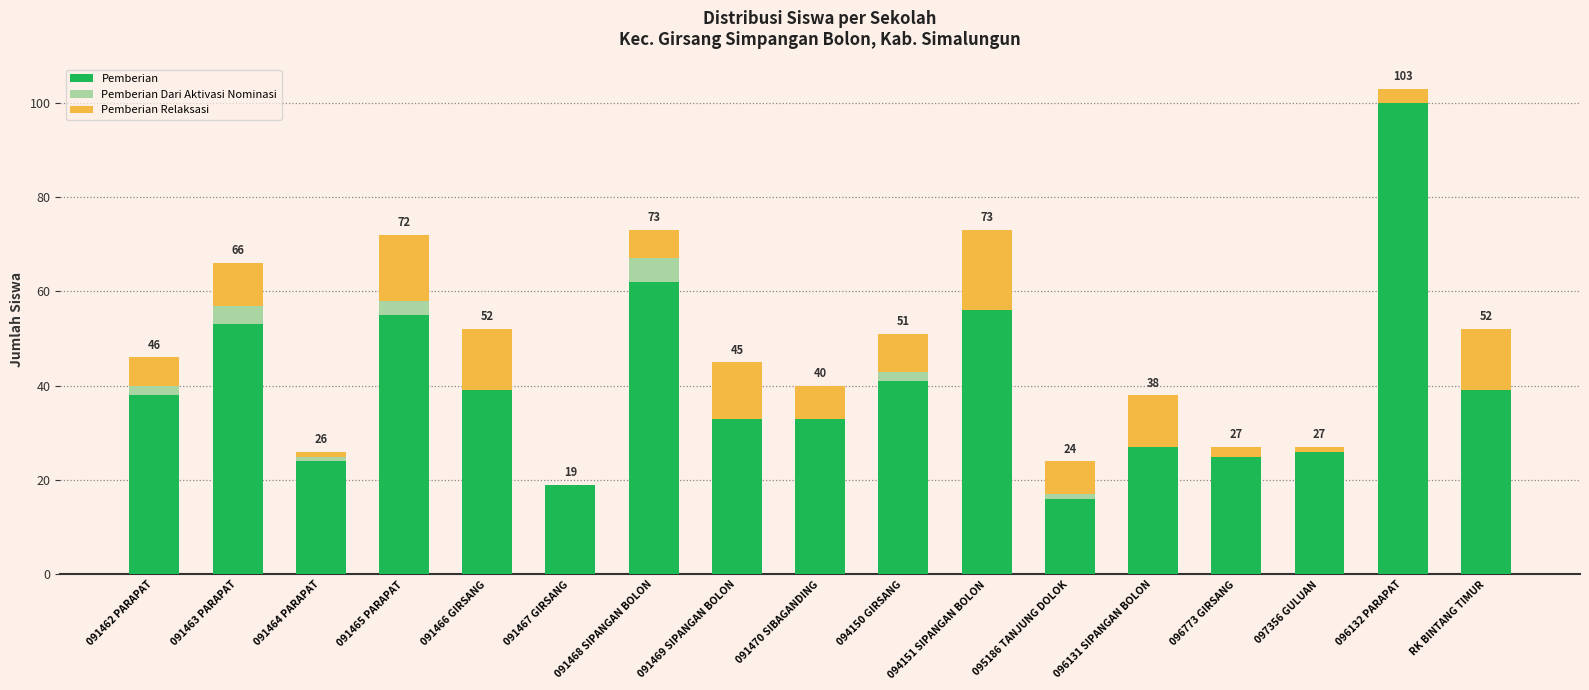

What is the sum of the Pemberian values at 096773 GIRSANG and 091467 GIRSANG?

44